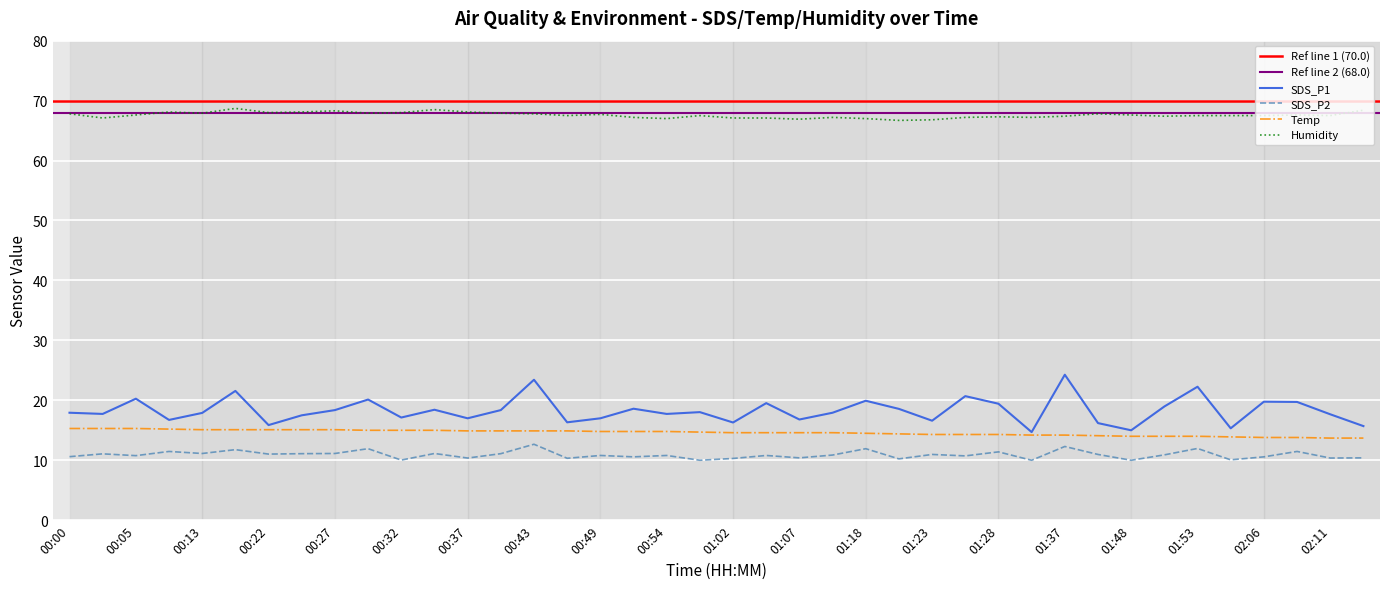

Which series changed the most between 00:32 and 02:14?

SDS_P1